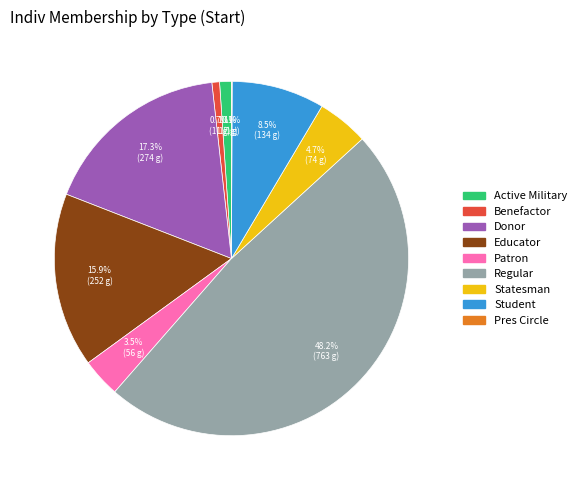

Does Statesman account for over 50% of the chart?

No